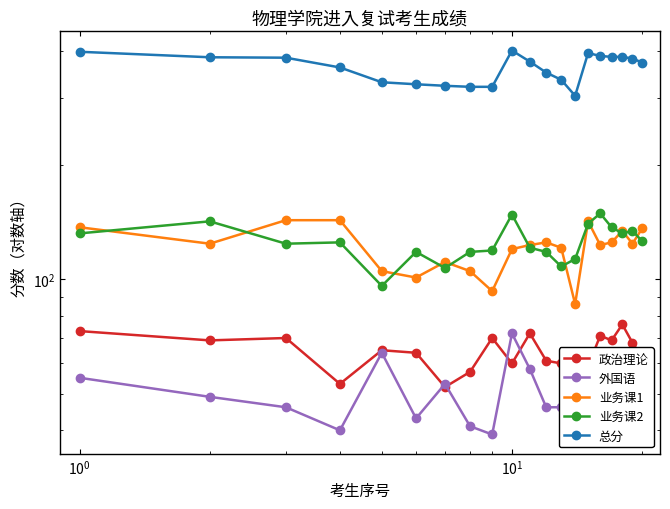

Does the chart have visible grid lines?

No